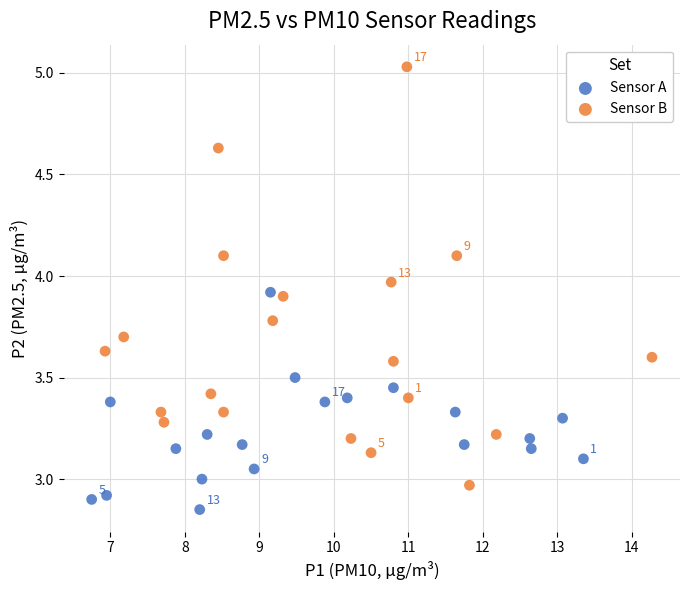

Which series has the largest Y range (max minus min)?

Sensor B